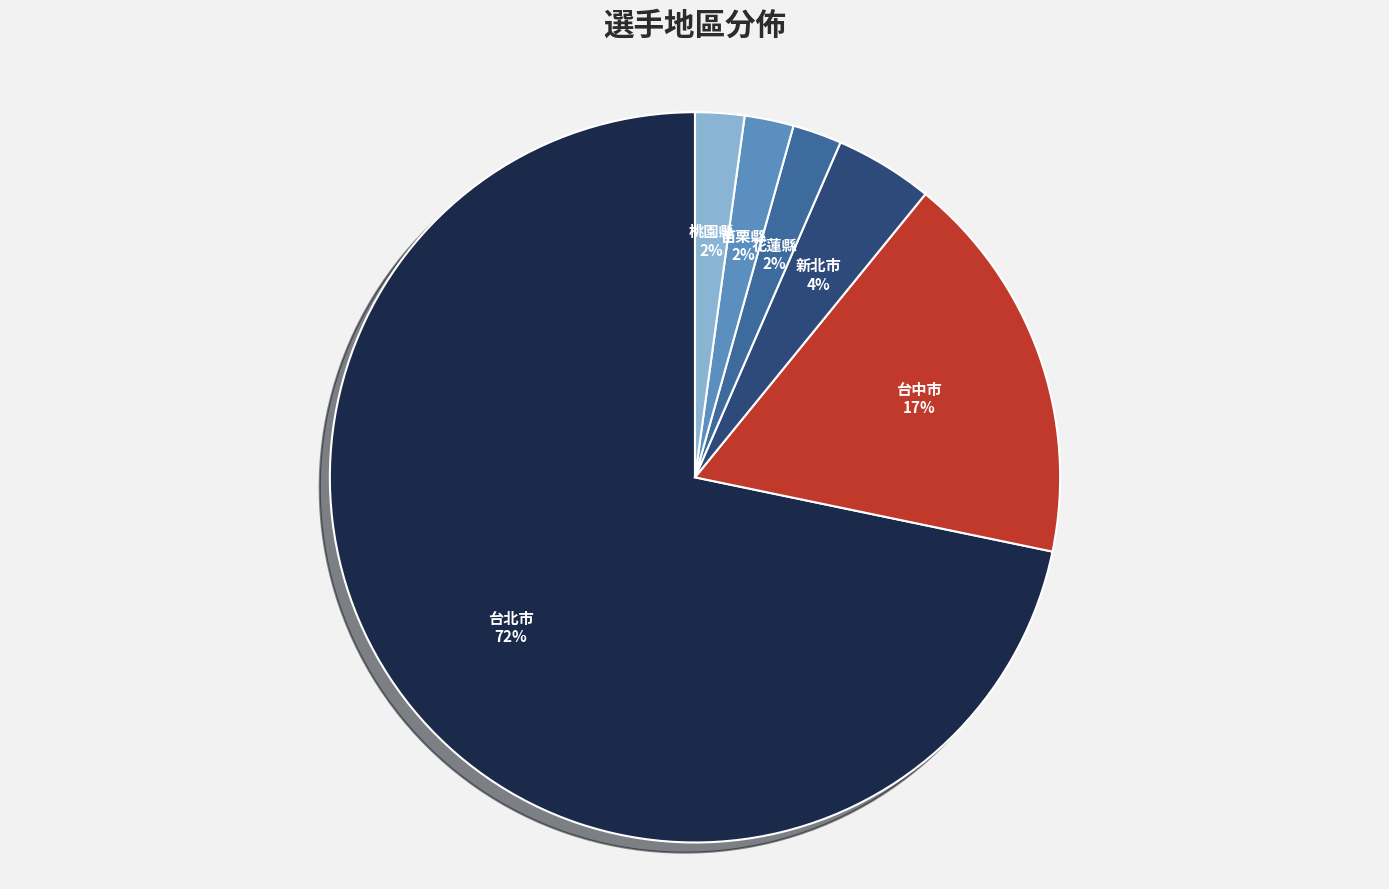

To the nearest percent, what is the average slice percentage?

17%